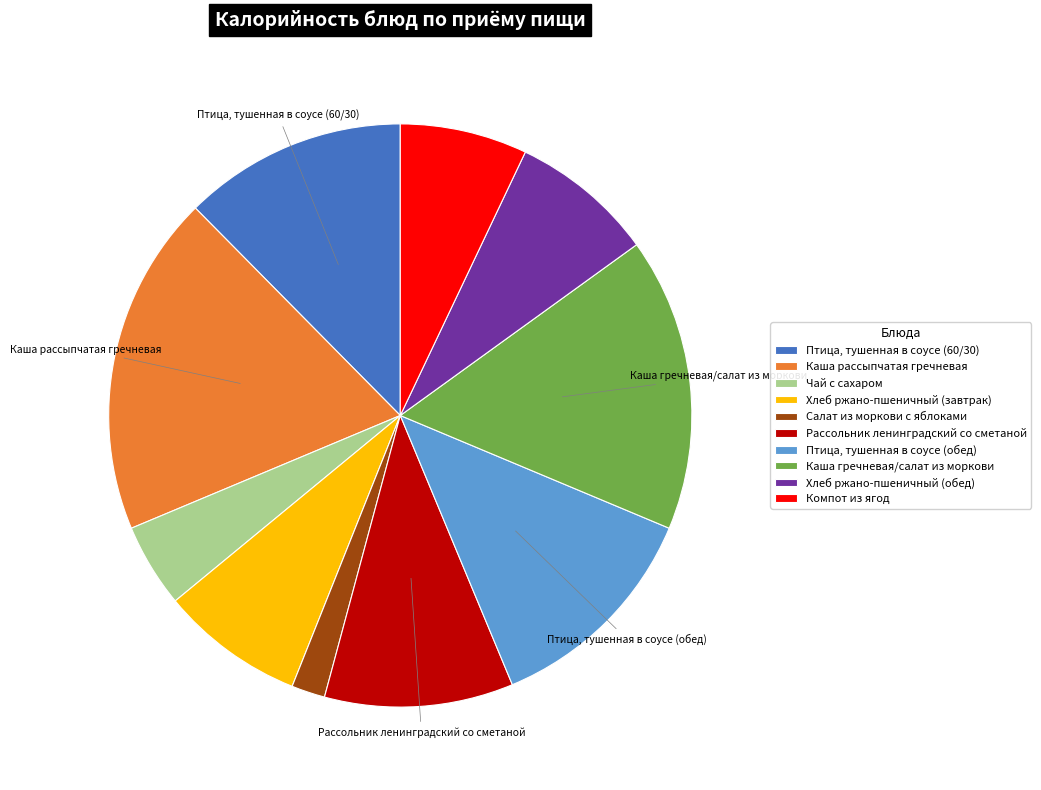

True or false: Рассольник ленинградский со сметаной accounts for 10% of the total.

True